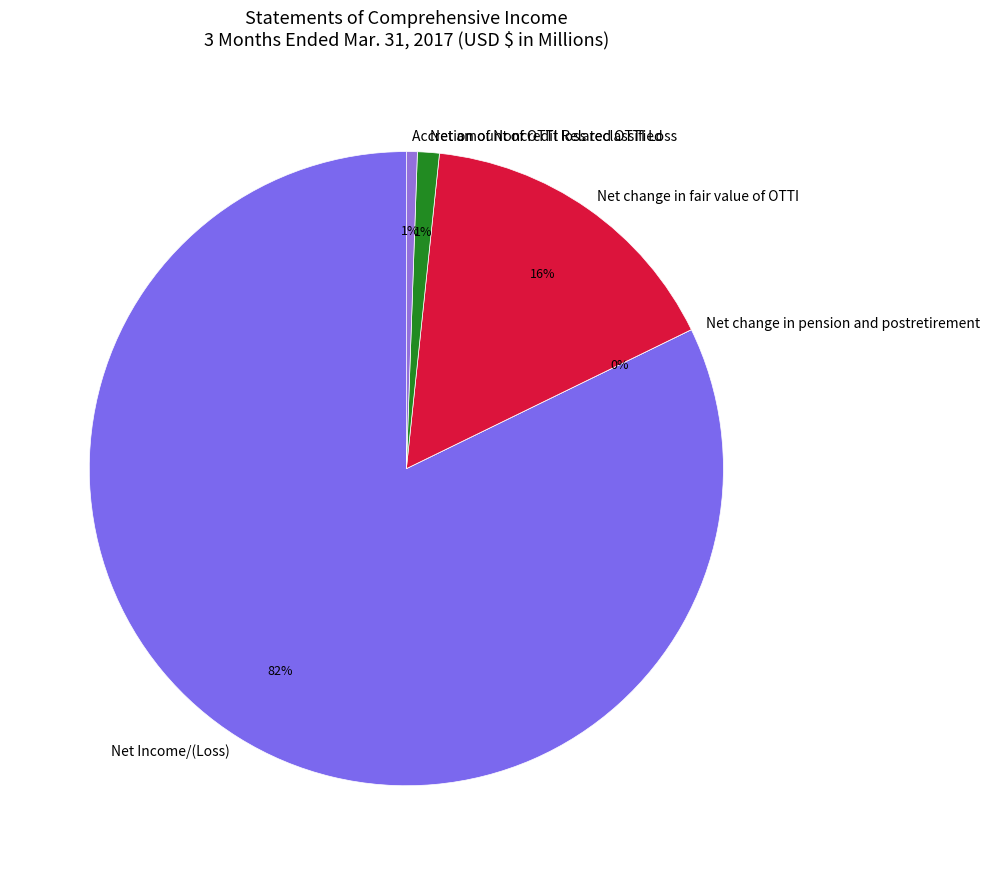

To the nearest percent, what percentage of the pie is Net Income/(Loss)?

82%